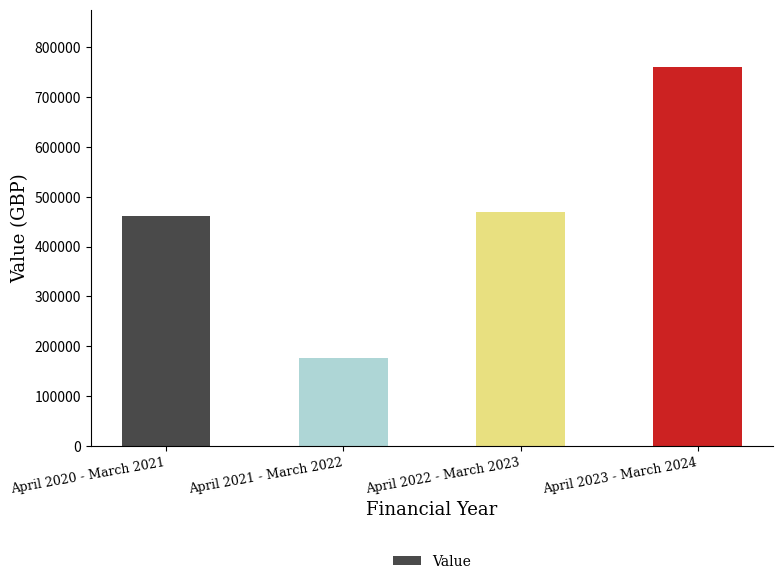

What is the label of the 1st bar from the right?

April 2023 - March 2024